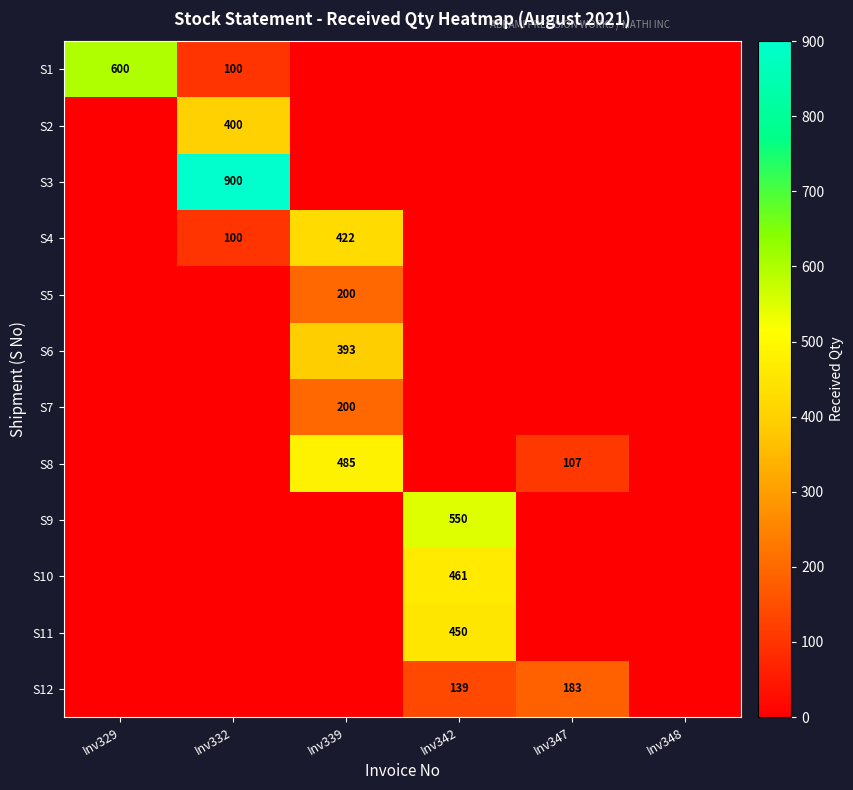

Is the value of S10 at Inv332 greater than the value of S11 at Inv339?

No